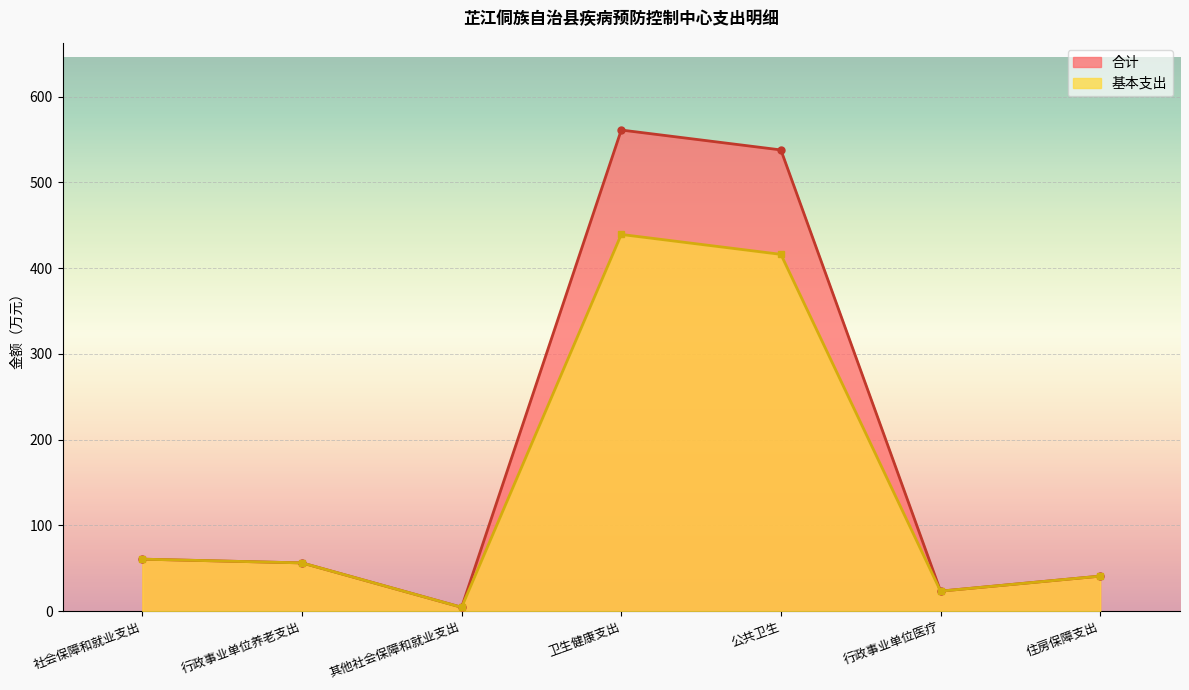

Reading right to left, list all the values displayed in this chart.

合计_line: 住房保障支出=40.7	行政事业单位医疗=23.2	公共卫生=537.8	卫生健康支出=561.0	其他社会保障和就业支出=4.4	行政事业单位养老支出=56.2	社会保障和就业支出=60.5
基本支出_line: 住房保障支出=40.7	行政事业单位医疗=23.2	公共卫生=416.0	卫生健康支出=439.2	其他社会保障和就业支出=4.4	行政事业单位养老支出=56.2	社会保障和就业支出=60.5